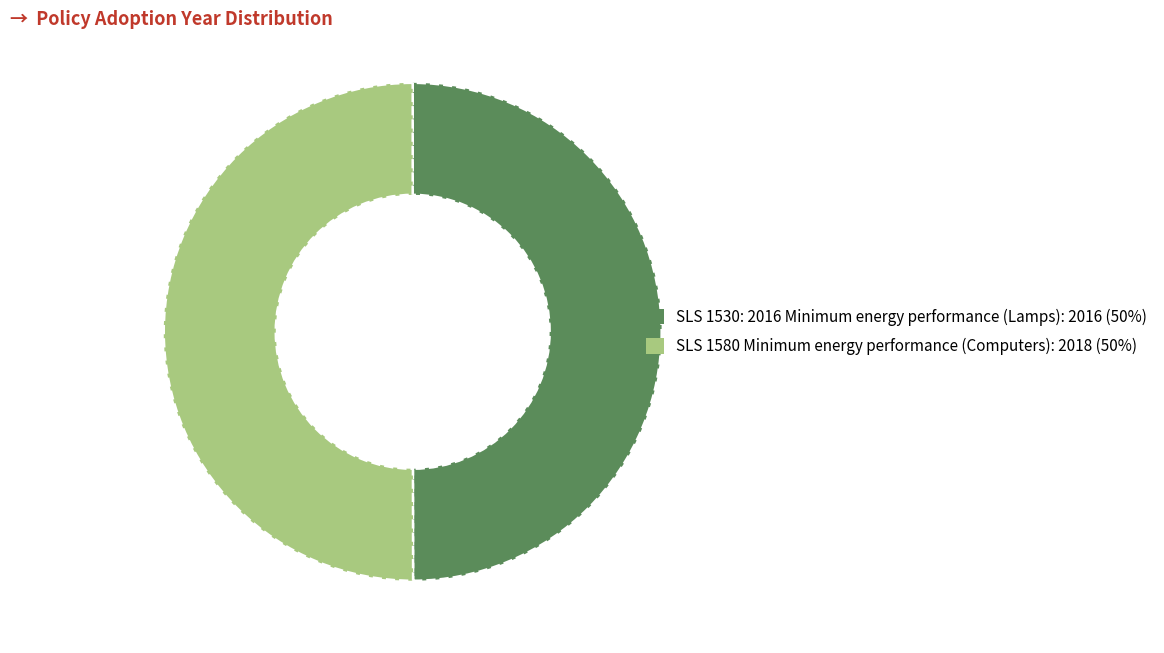

True or false: SLS 1530: 2016 Minimum energy performance (Lamps) accounts for 41% of the total.

False